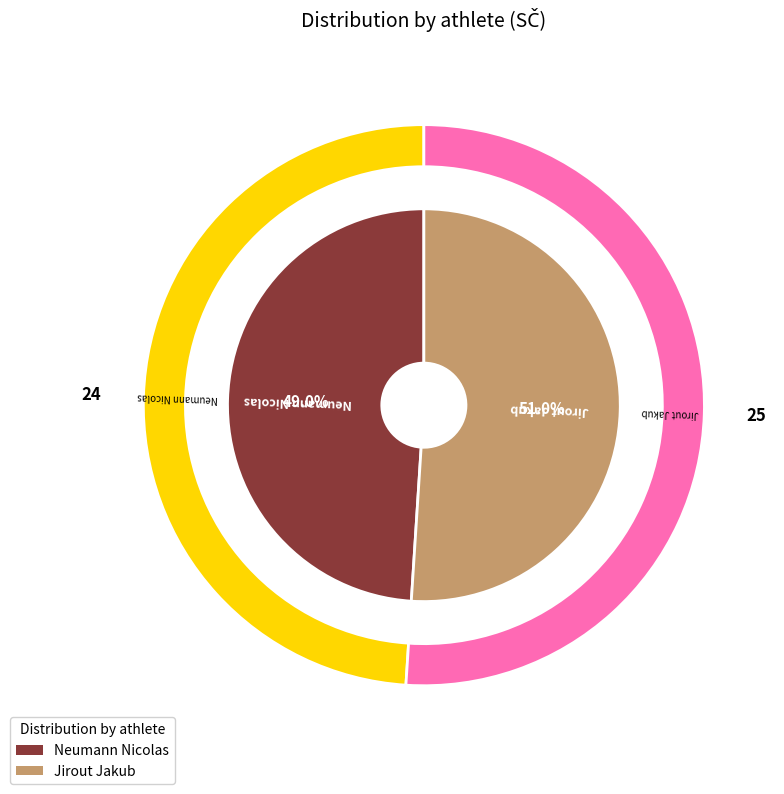

Rank the categories by value from highest to lowest.

Jirout Jakub, Neumann Nicolas